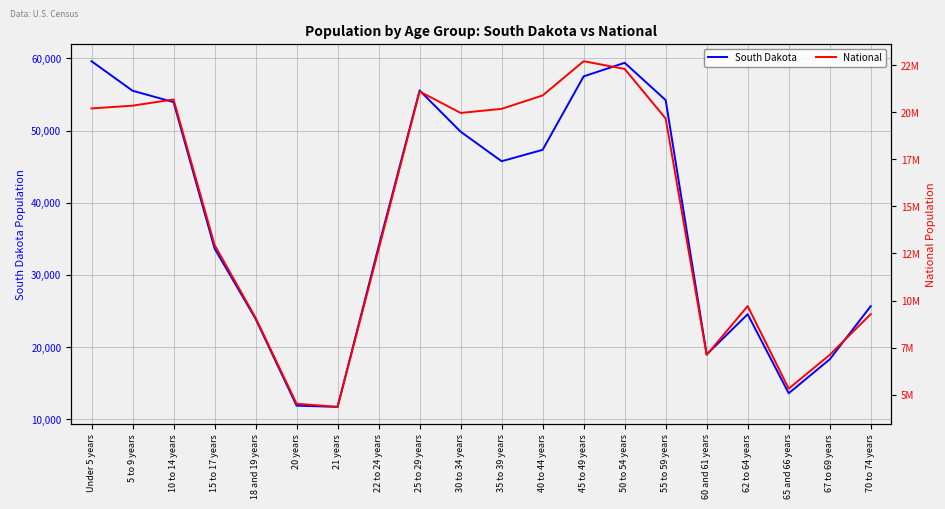

How many data points in South Dakota are above 45766?

9